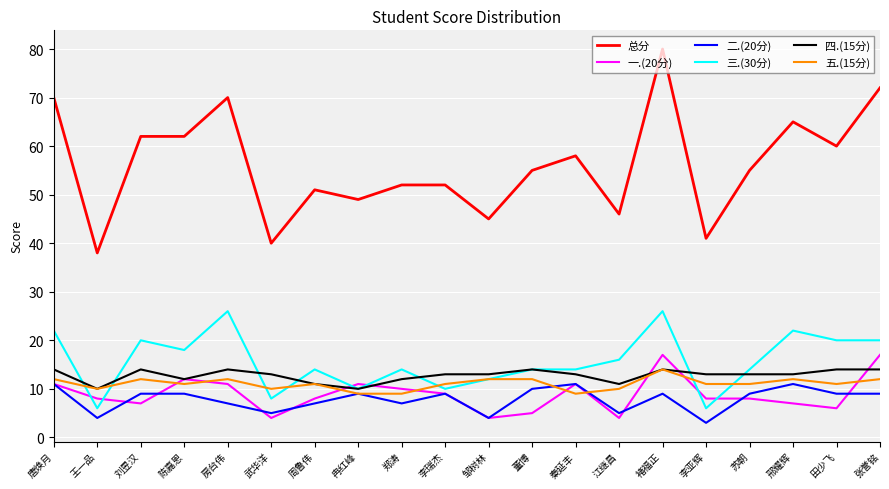

True or false: 总分 and 五.(15分) intersect in this chart.

False